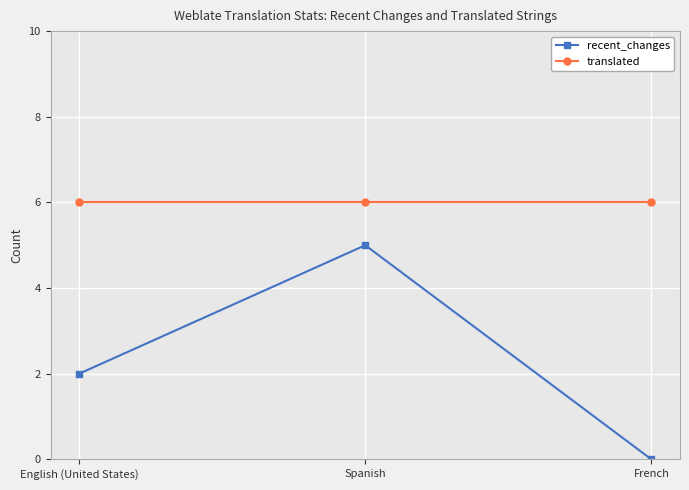

What is the label of the 2nd point from the right?

Spanish